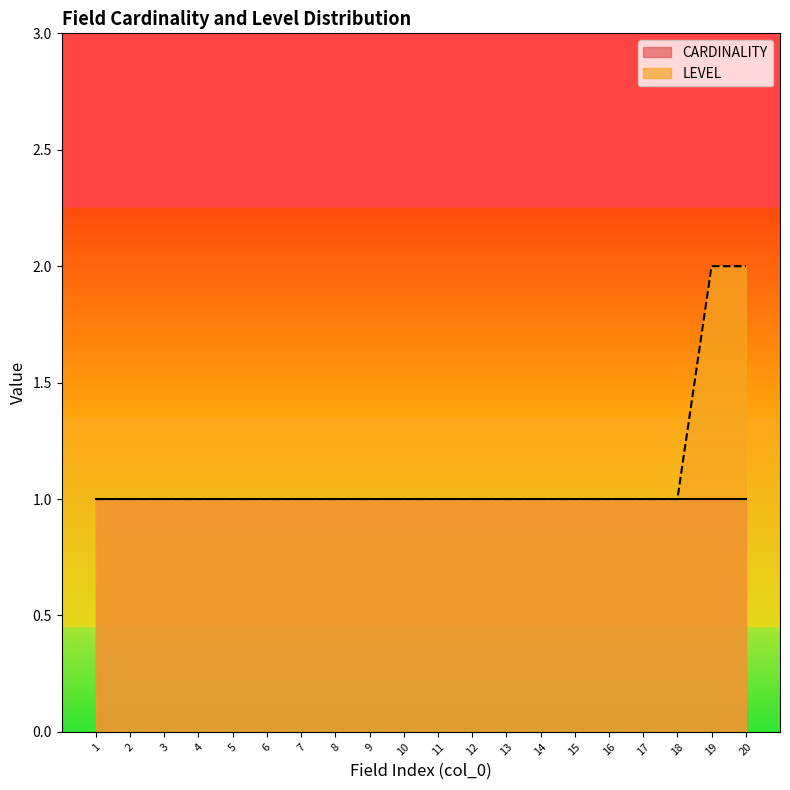

Count the values in the range 1 to 2.

20